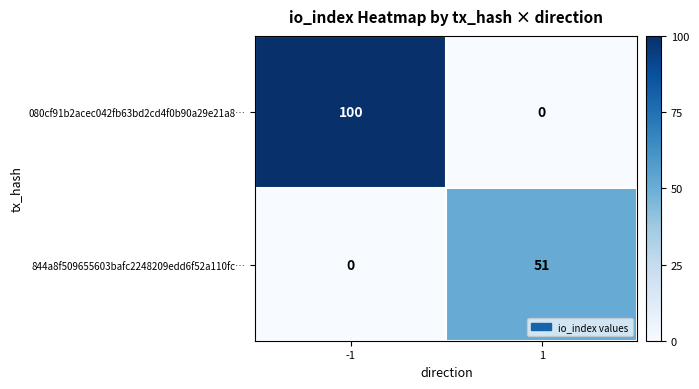

Read the 080cf91b2acec042fb63bd2cd4f0b90a29e21a8… value at -1, to the nearest 10.

100